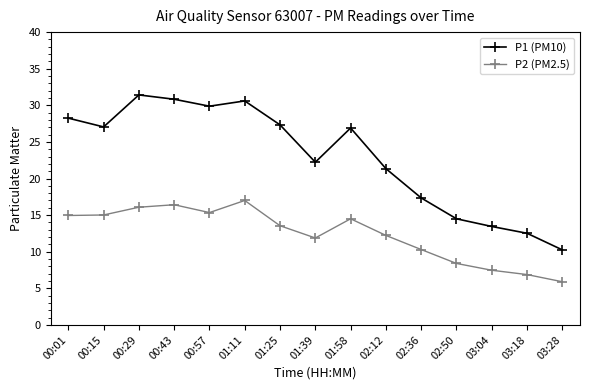

Rank the series by their average value, from lowest to highest.

P2 (PM2.5), P1 (PM10)